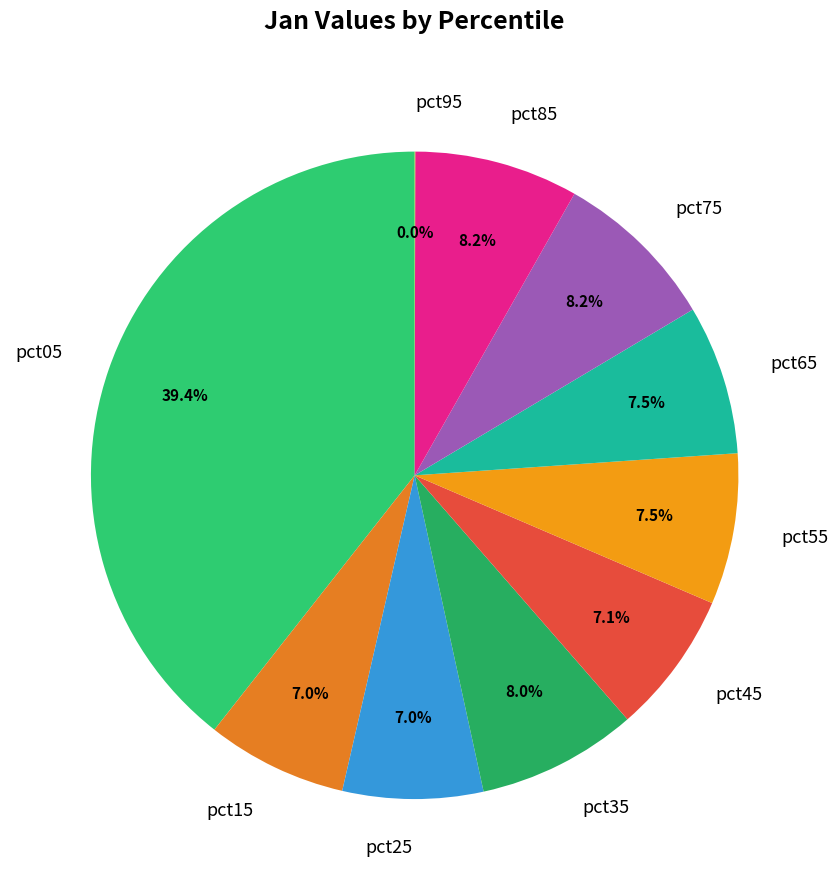

To the nearest percent, what is the average slice percentage?

10%